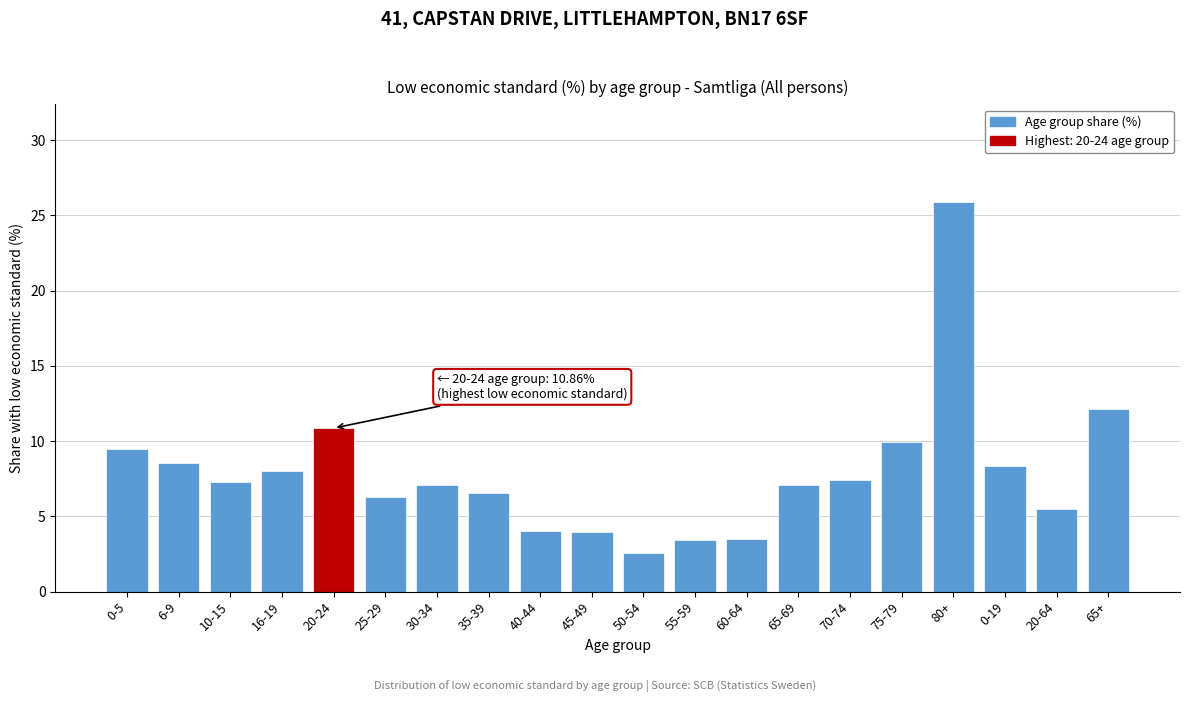

What is the label of the 4th bar from the left?

16-19